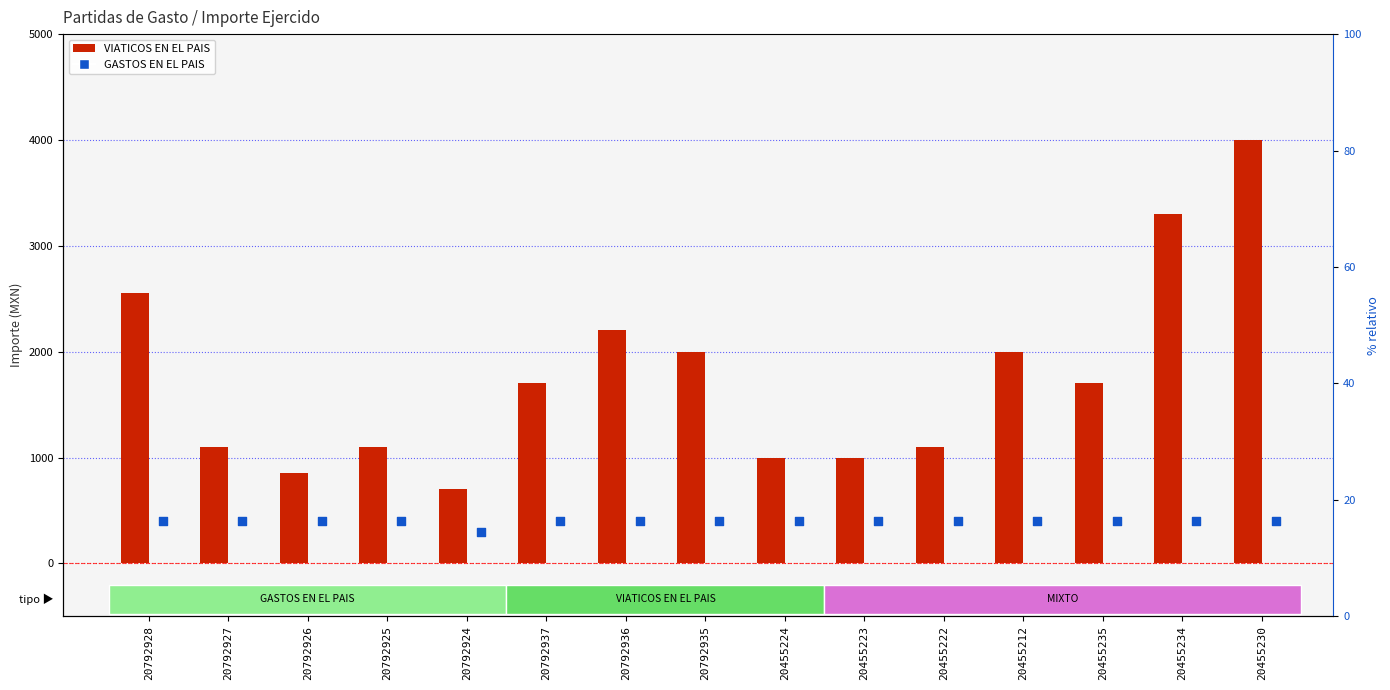

Which series has the largest Y range (max minus min)?

VIATICOS EN EL PAIS